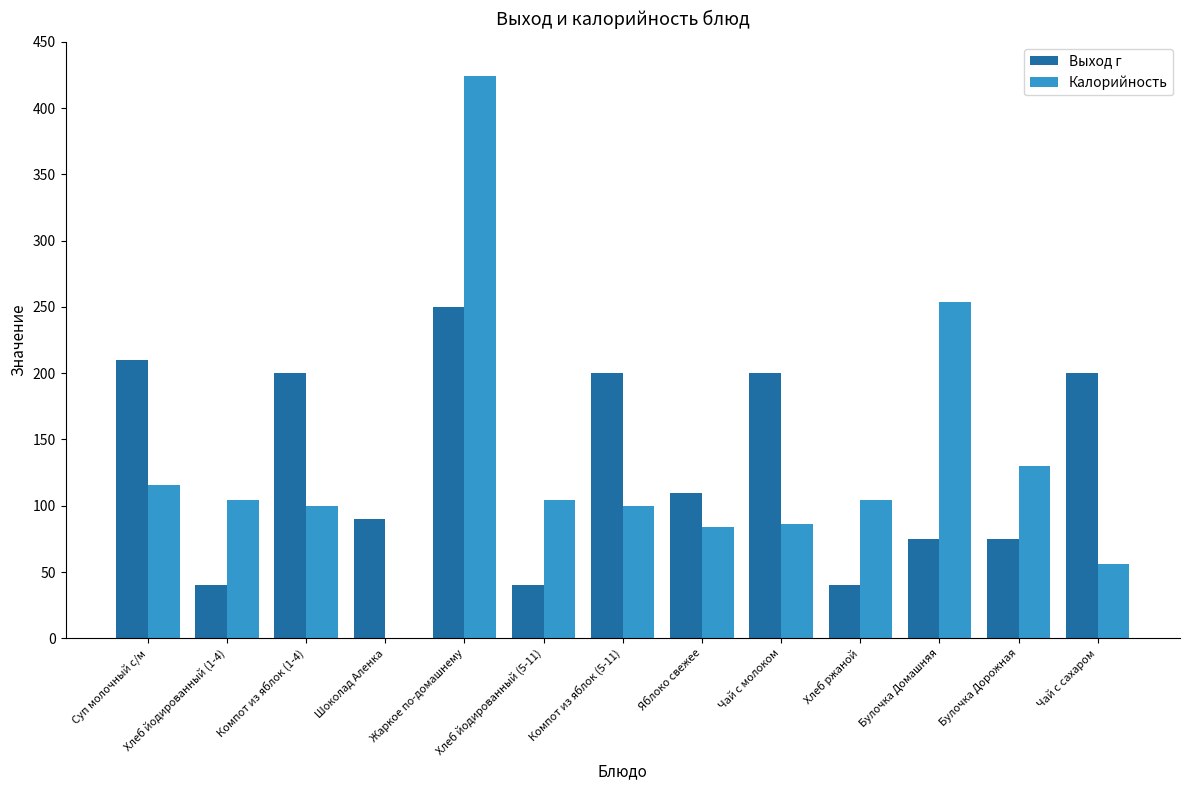

What is the sum of all Выход г values?

1730